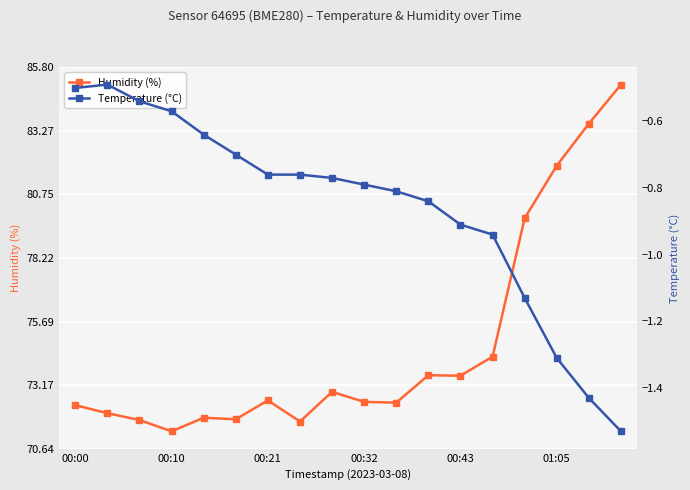

How many values in the Humidity (%) series exceed 72?

13